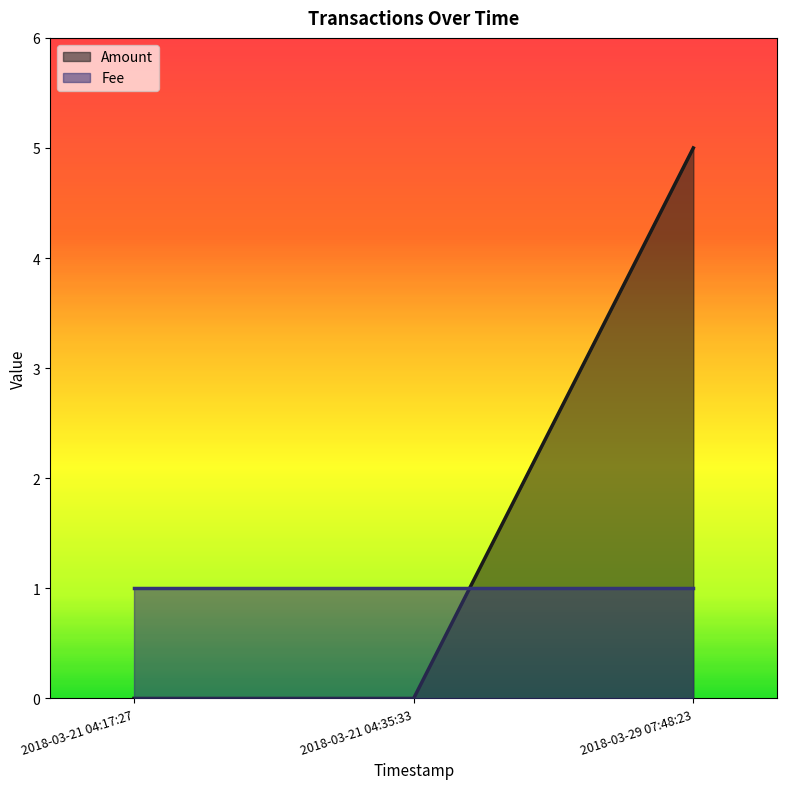

True or false: the data shows -2 at 2018-03-21 04:35:33.

False